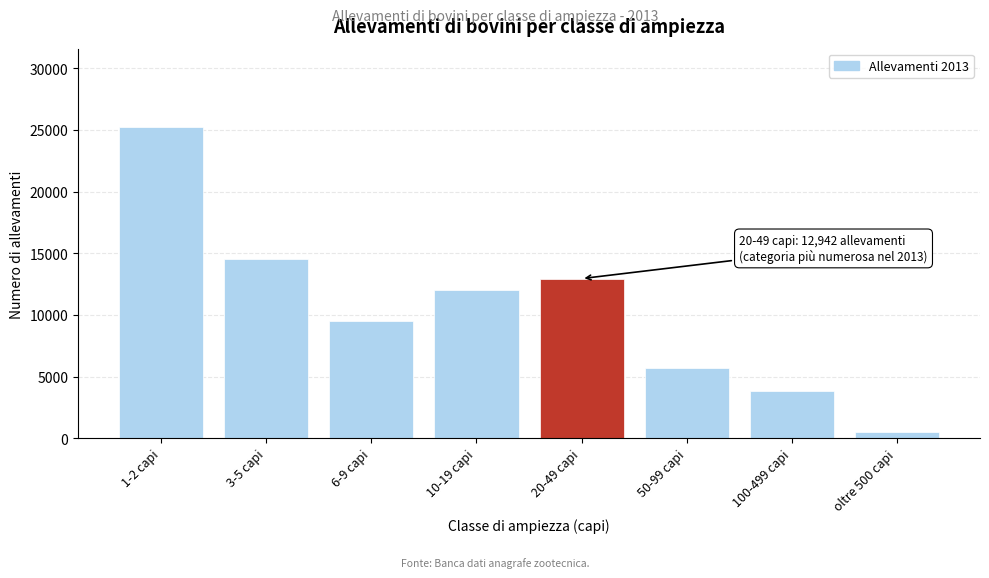

Reading left to right, what are all the values shown in this chart?

1-2 capi=25271	3-5 capi=14571	6-9 capi=9519	10-19 capi=12046	20-49 capi=12942	50-99 capi=5691	100-499 capi=3845	oltre 500 capi=478